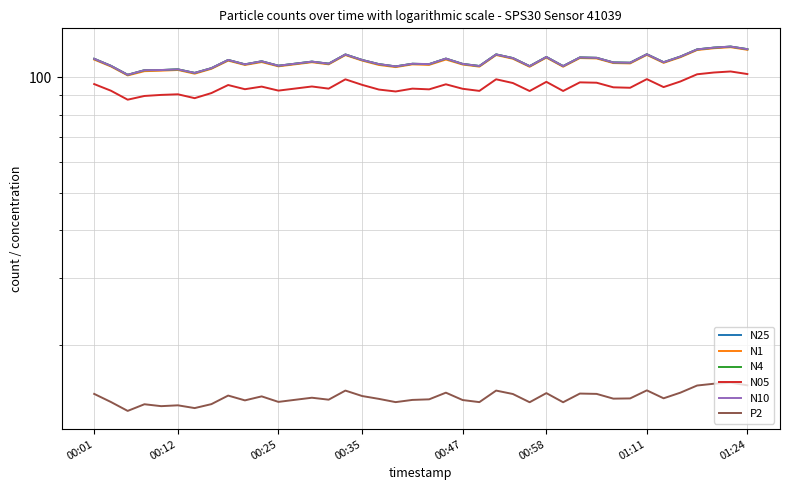

What is the sum of the N05 values at 24 and 25?

195.6